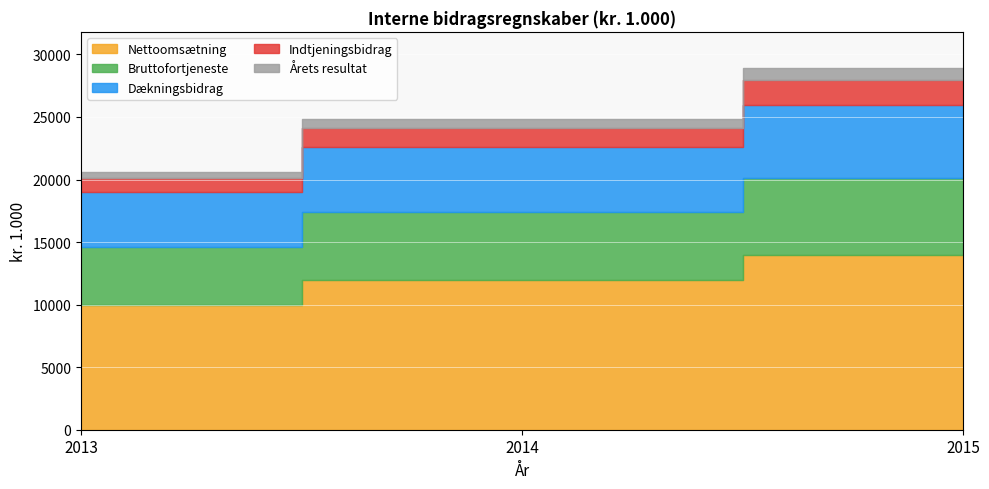

Which series has the widest spread of values?

Nettoomsætning